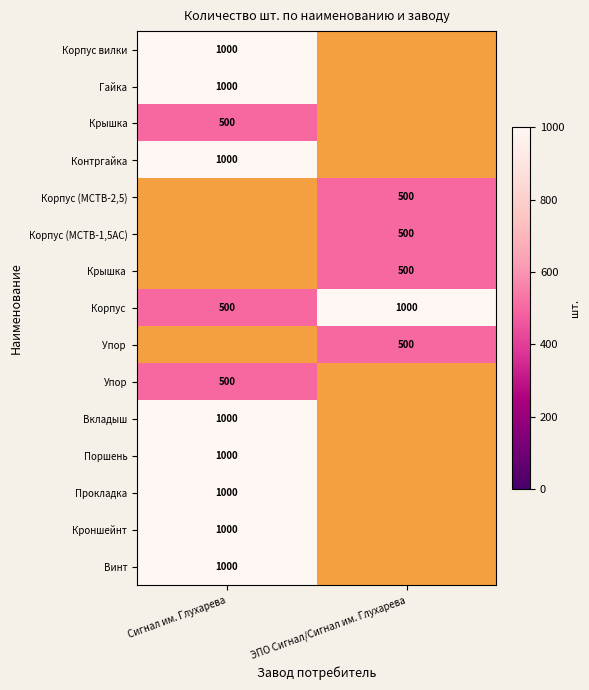

At how many categories does at least one series exceed 627?

2